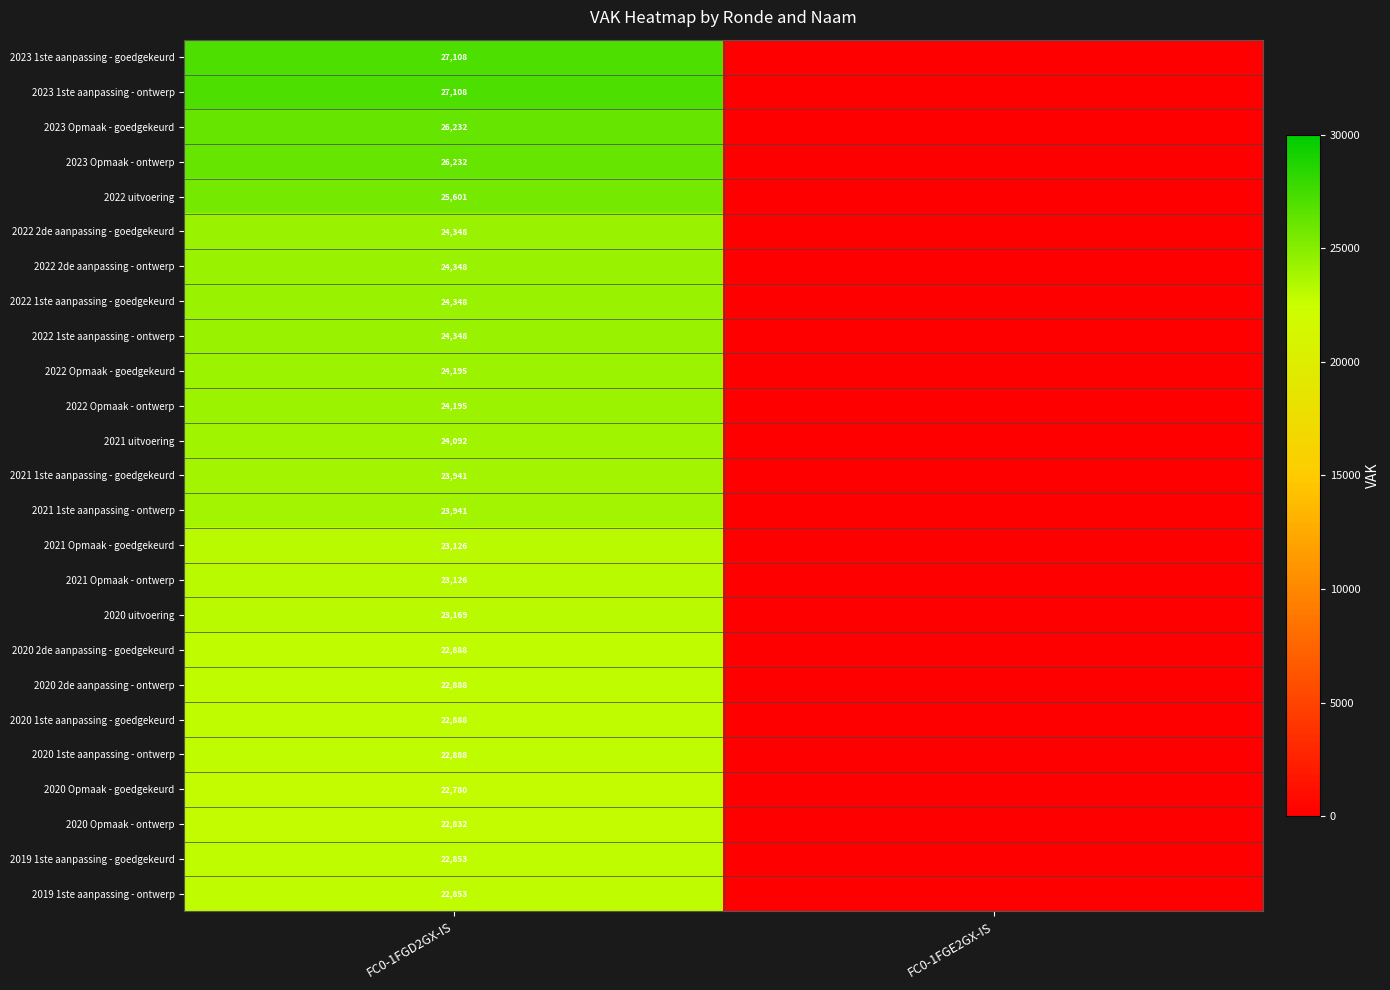

What is the total value across all series at FC0-1FGD2GX-IS?

602328